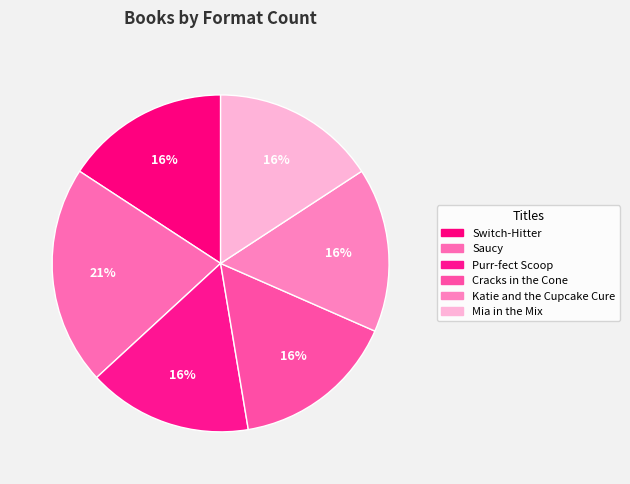

To the nearest percent, what is the average slice percentage?

17%